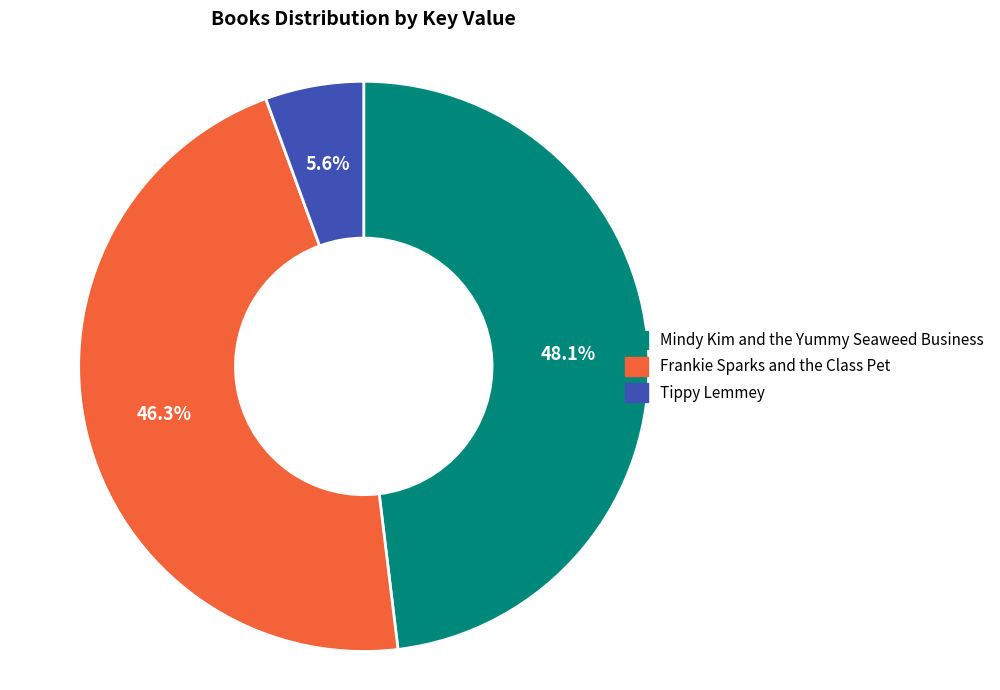

Does any single category account for the majority?

No